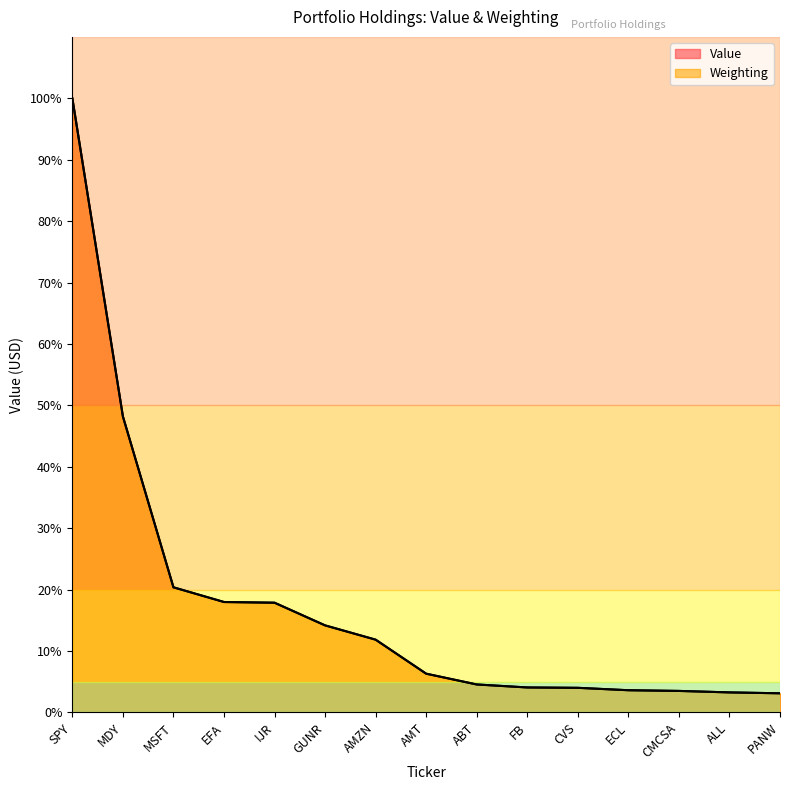

At how many categories does at least one series exceed 9?

7